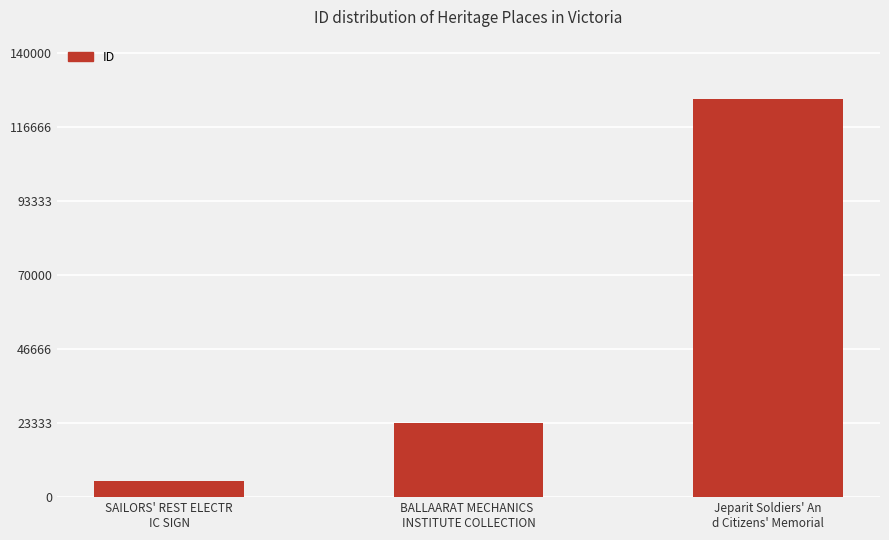

How many values are below 23341?

1